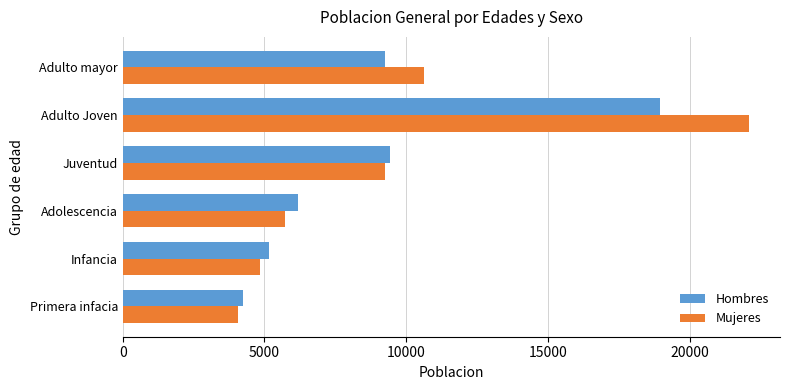

What are all the series names shown in the legend?

Hombres, Mujeres